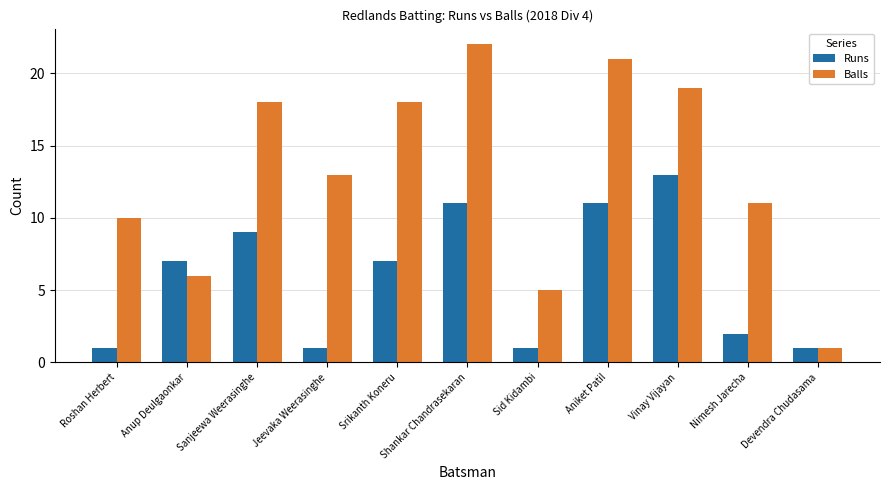

How many bars are there in total?

22